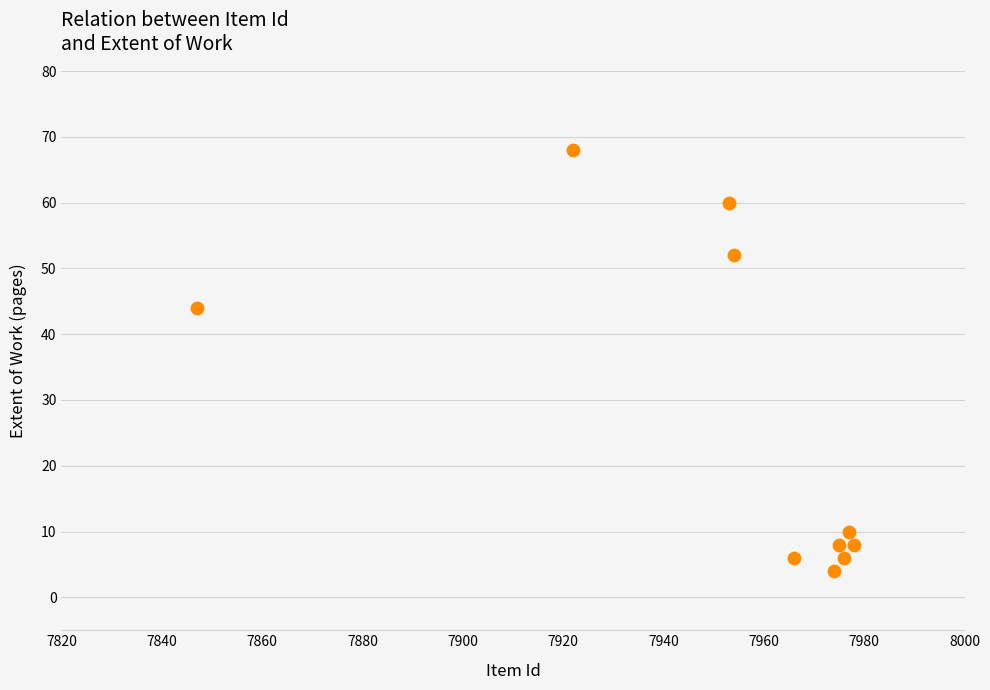

What is the range of Y values (max minus min)?

64